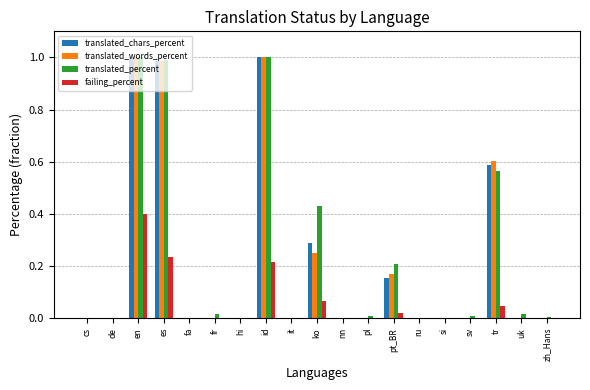

The translated_percent series shows 0.4 at id. True or false?

False